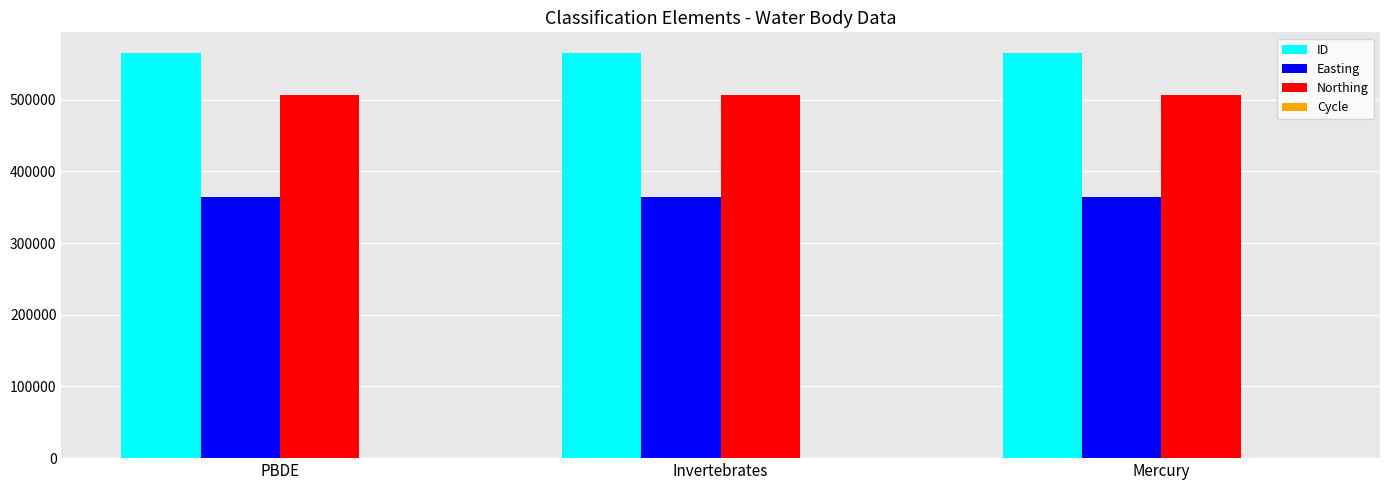

What is the greatest value displayed?

565534